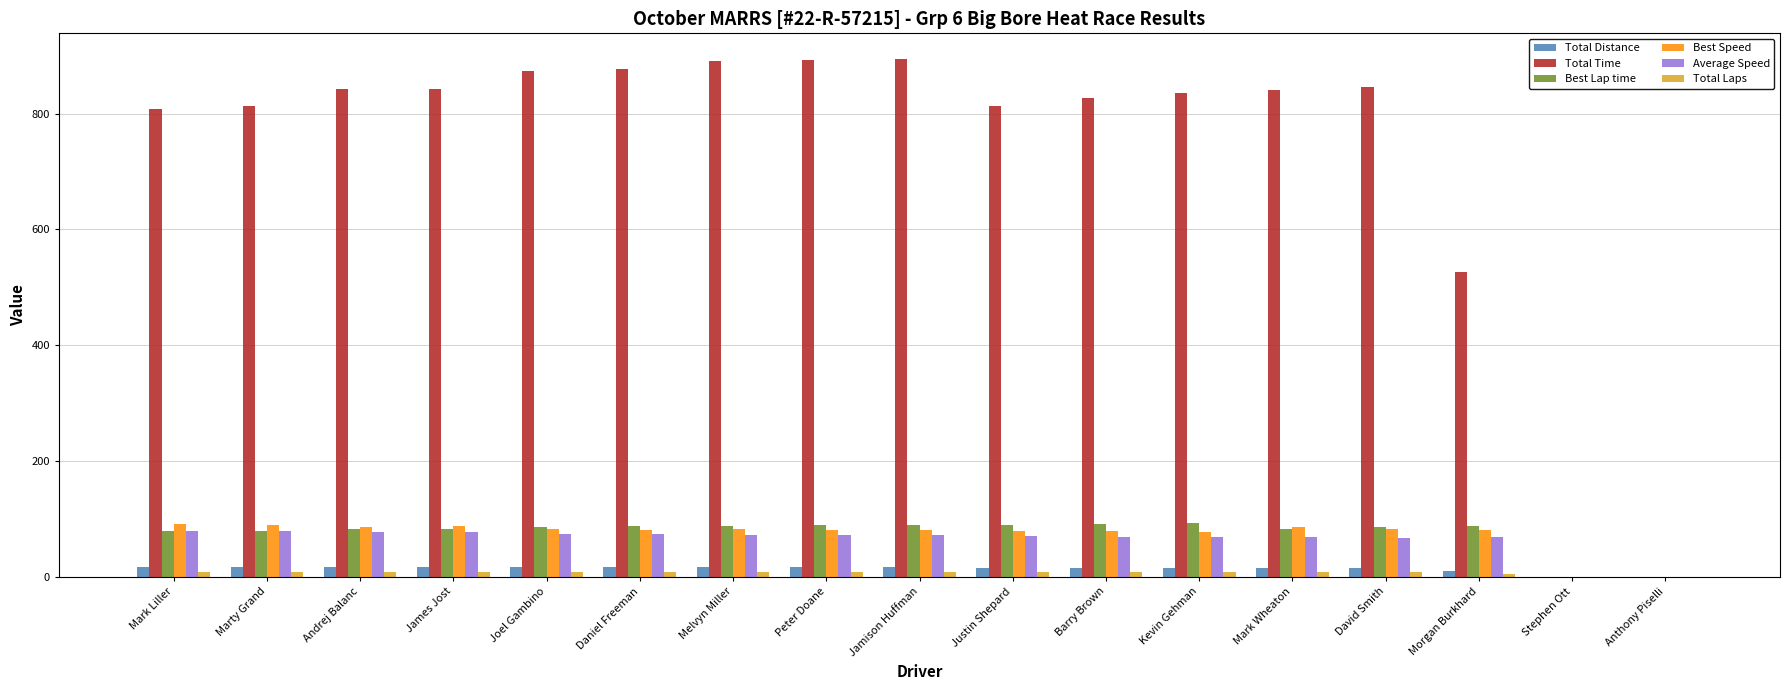

At which label is Total Time closest to 446?

Morgan Burkhard